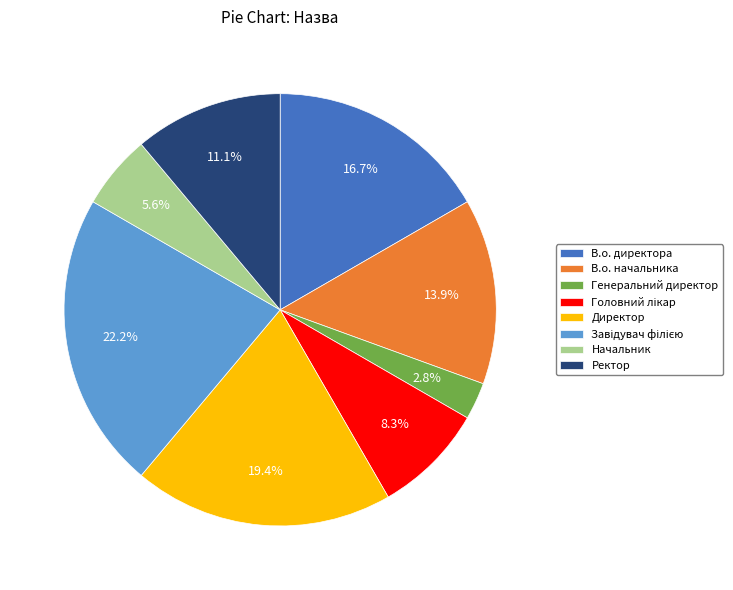

What percentage is the Директор slice, to the nearest percent?

19%